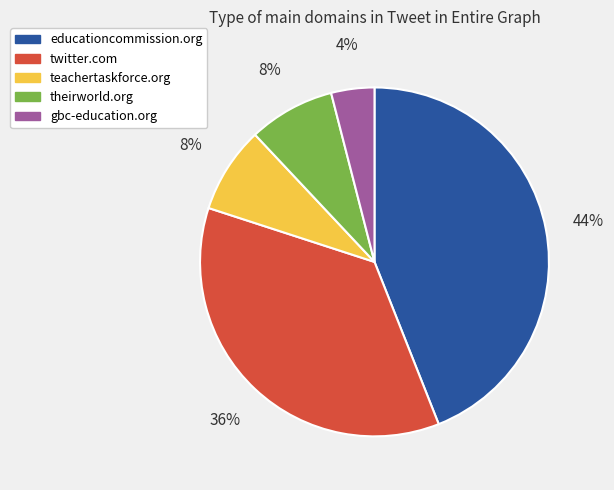

Which has a higher value, theirworld.org or educationcommission.org?

educationcommission.org